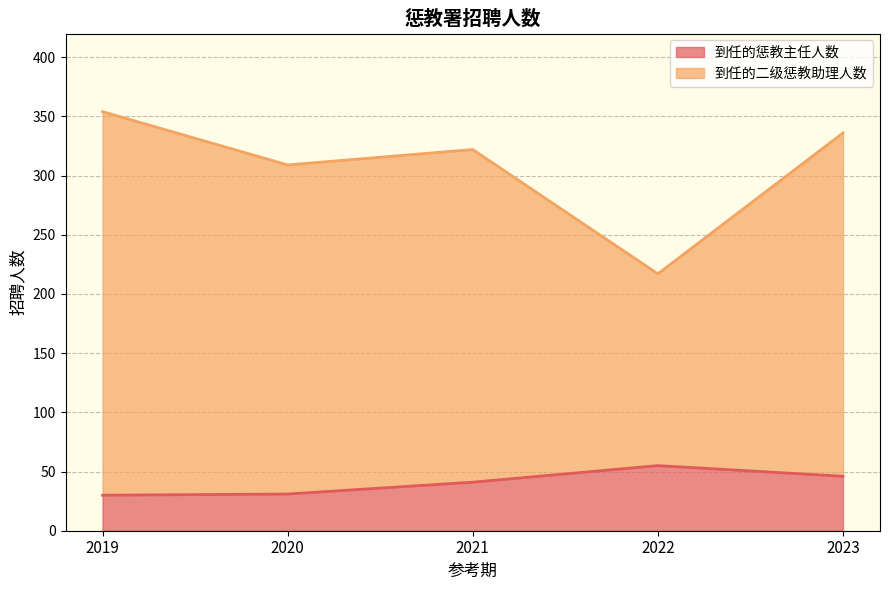

Which label corresponds to the largest value in the chart?

2019